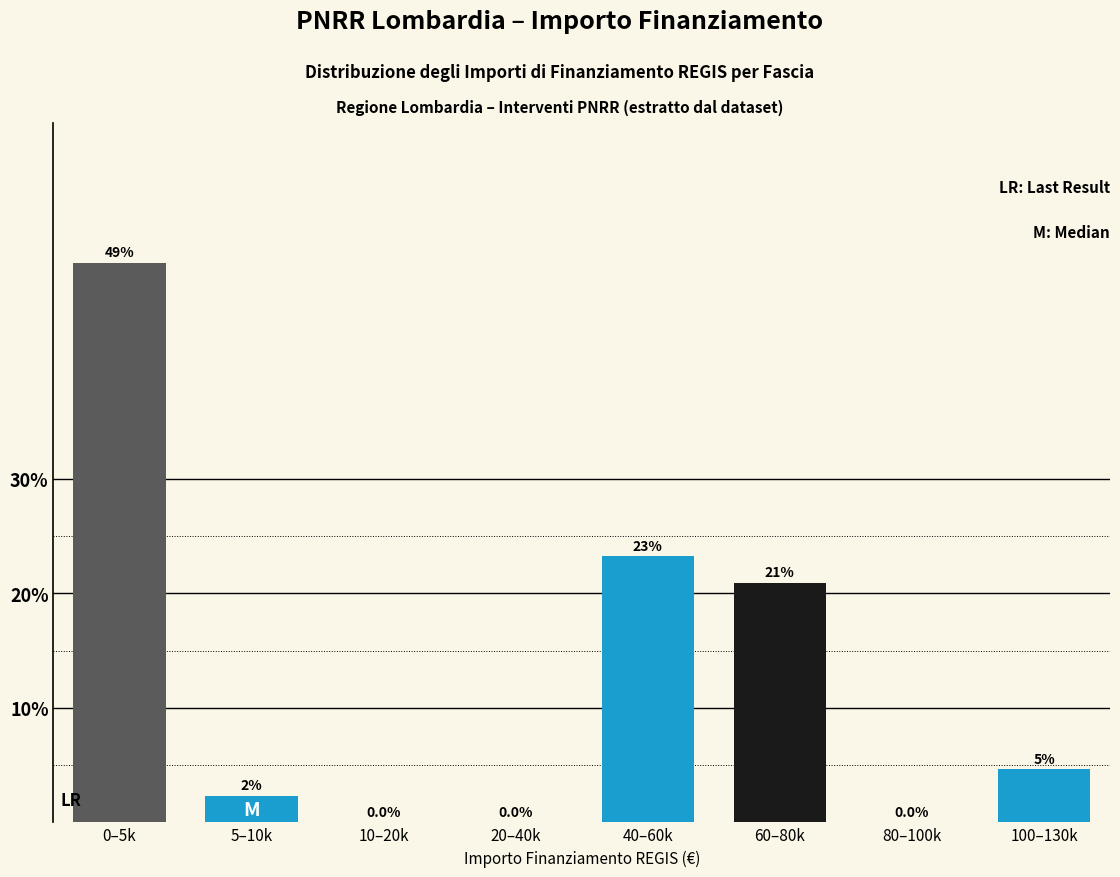

Which has a higher value, 5–10k or 100–130k?

100–130k